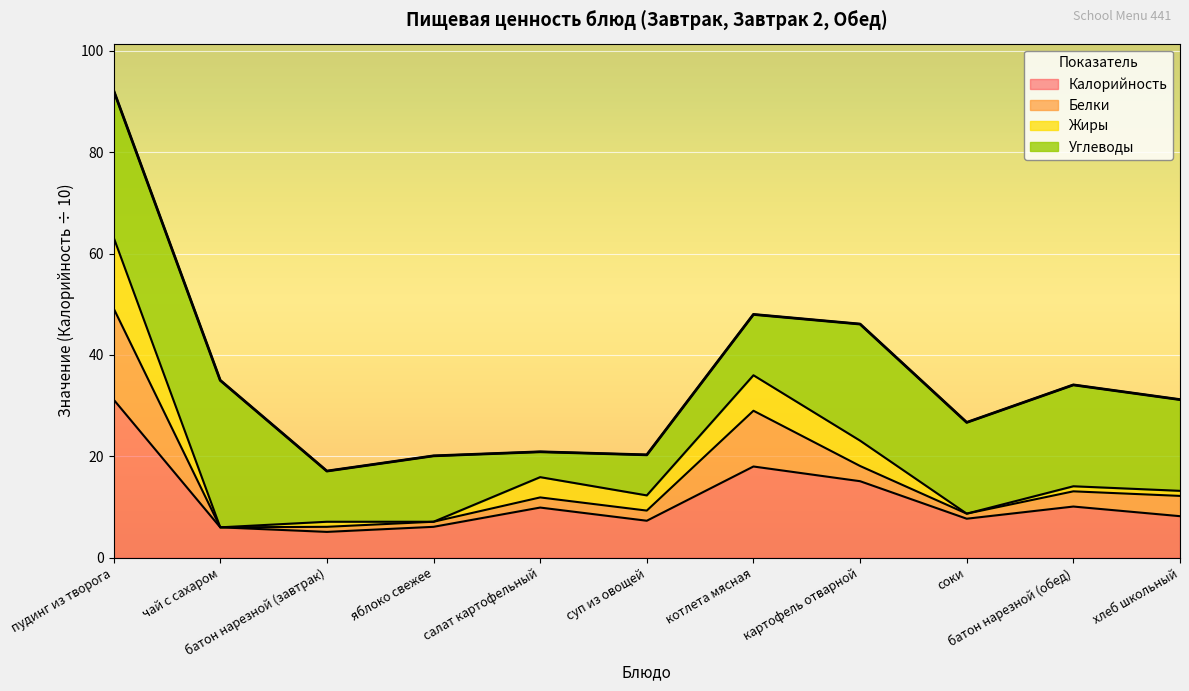

True or false: Белки and Калорийность cross at least once.

False